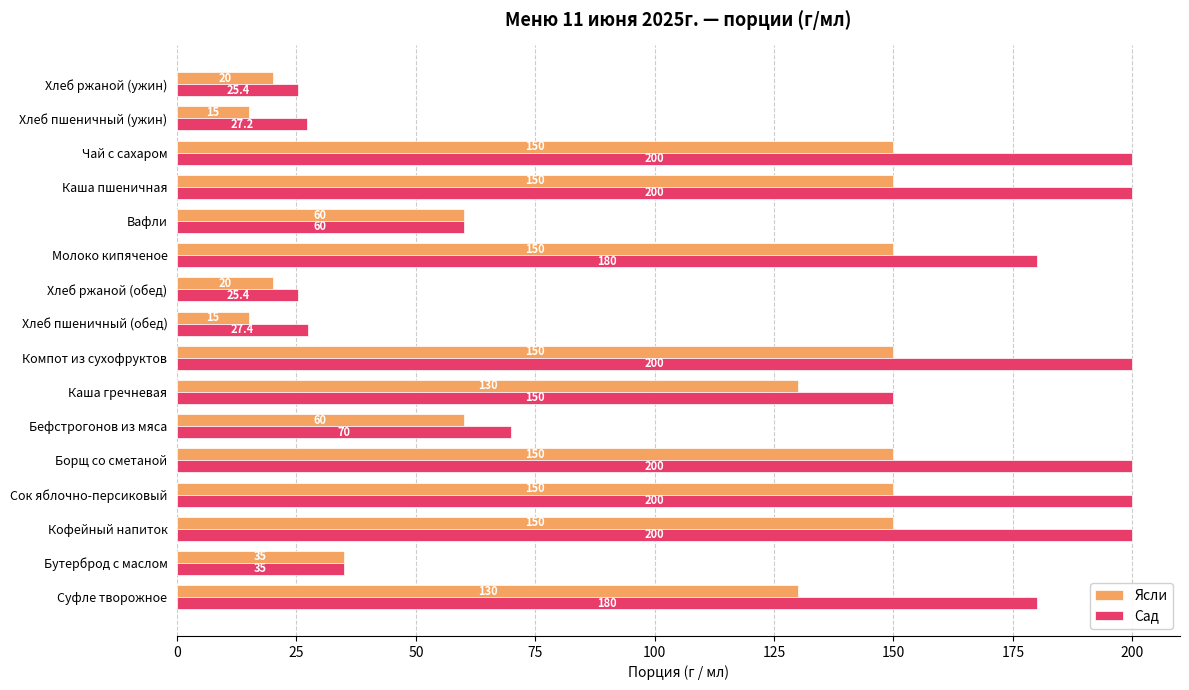

Which series has the largest range (max minus min)?

Сад